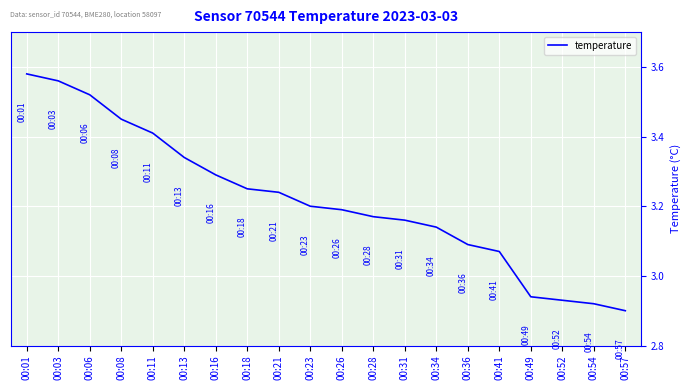

What is the difference between the values at 00:49 and 00:34?

0.2